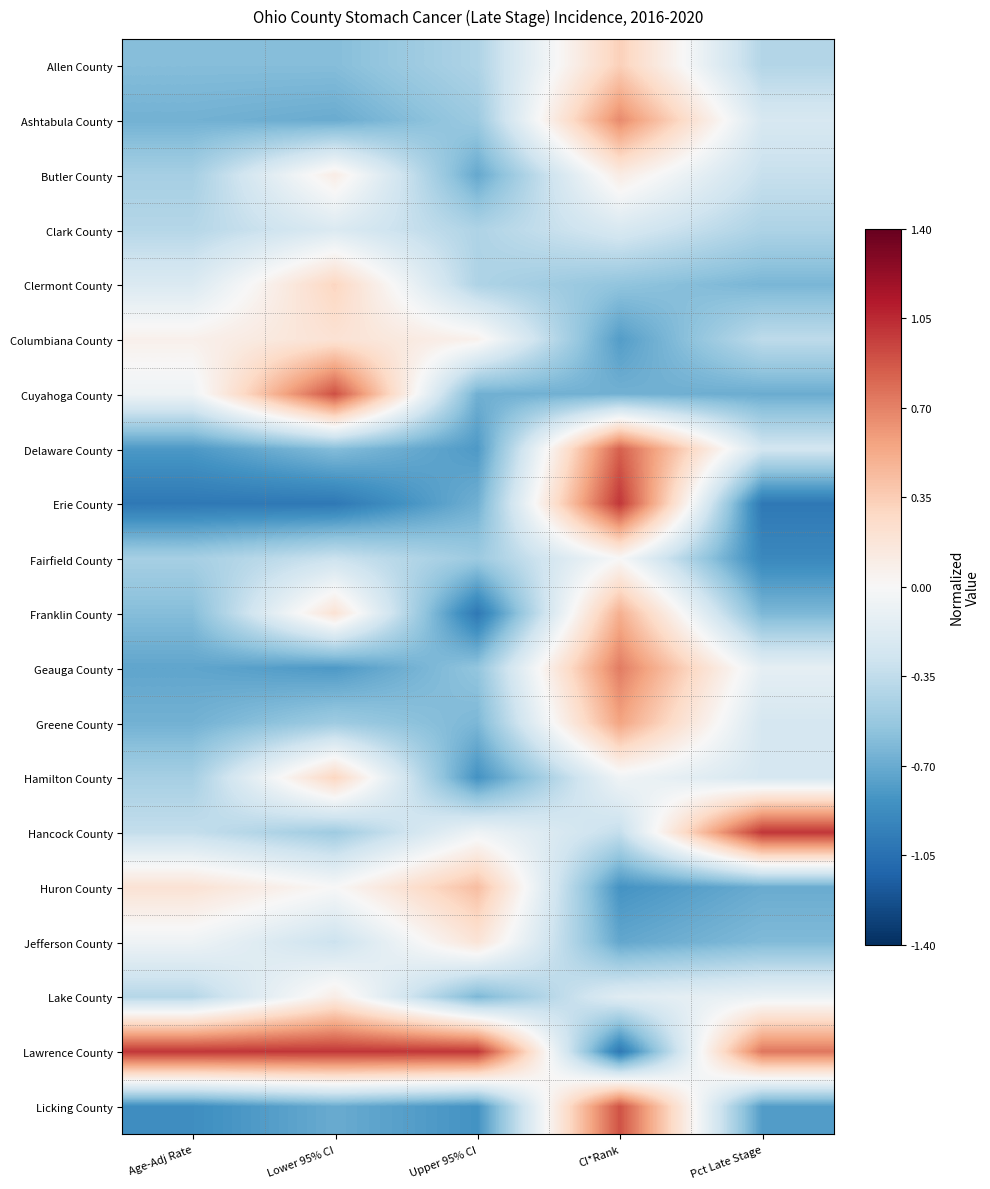

Which has a higher value, Upper 95% CI or CI*Rank?

CI*Rank